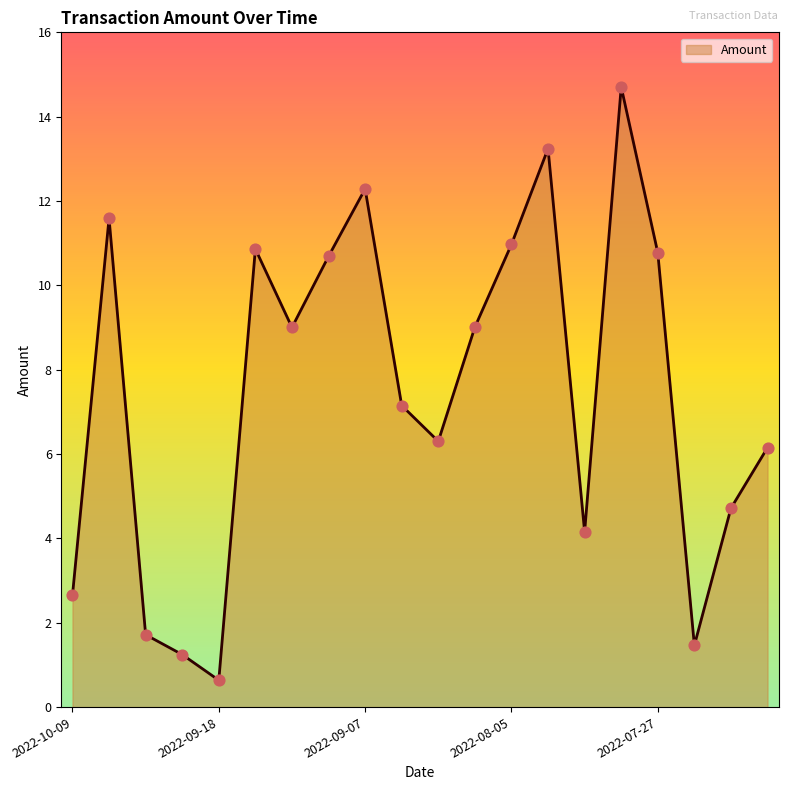

What is the smallest value displayed?

0.6